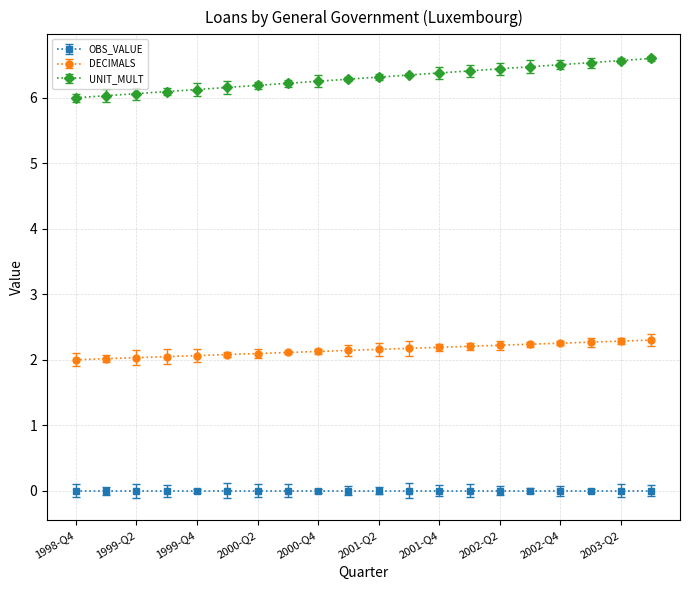

Rank the series by their average value, from lowest to highest.

OBS_VALUE, DECIMALS, UNIT_MULT